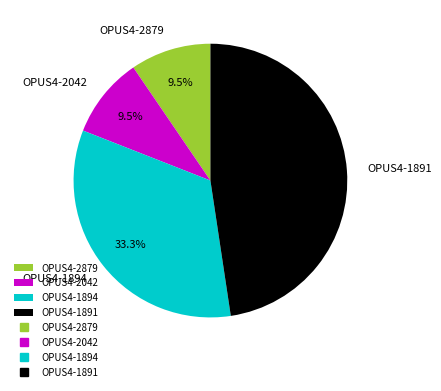

To the nearest percent, what is the average slice percentage?

25%